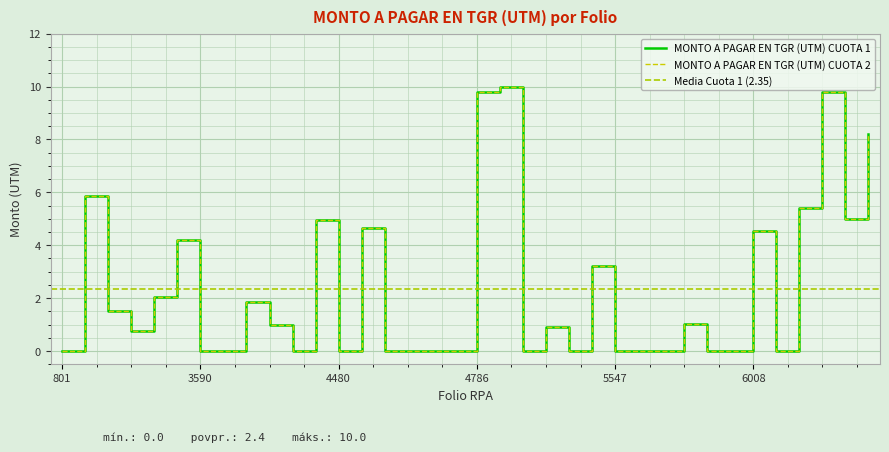

Reading left to right, transcribe all the data shown in this chart.

MONTO A PAGAR EN TGR (UTM) CUOTA 1: 801=0.0	1546=5.9	2825=1.5	3288=0.7	3491=2.0	3526=4.2	3590=0.0	3816=0.0	3888=1.9	3918=1.0	4428=0.0	4443=4.9	4480=0.0	4524=4.6	4528=0.0	4540=0.0	4546=0.0	4564=0.0	4786=9.8	4853=10.0	4858=0.0	5286=0.9	5294=0.0	5433=3.2	5547=0.0	5561=0.0	5592=0.0	5951=1.0	6004=0.0	6005=0.0	6008=4.5	6011=0.0	6316=5.4	6336=9.8	6397=5.0	6485=8.2
MONTO A PAGAR EN TGR (UTM) CUOTA 2: 801=0.0	1546=5.9	2825=1.5	3288=0.7	3491=2.0	3526=4.2	3590=0.0	3816=0.0	3888=1.9	3918=1.0	4428=0.0	4443=4.9	4480=0.0	4524=4.6	4528=0.0	4540=0.0	4546=0.0	4564=0.0	4786=9.8	4853=10.0	4858=0.0	5286=0.9	5294=0.0	5433=3.2	5547=0.0	5561=0.0	5592=0.0	5951=1.0	6004=0.0	6005=0.0	6008=4.5	6011=0.0	6316=5.4	6336=9.8	6397=5.0	6485=8.2